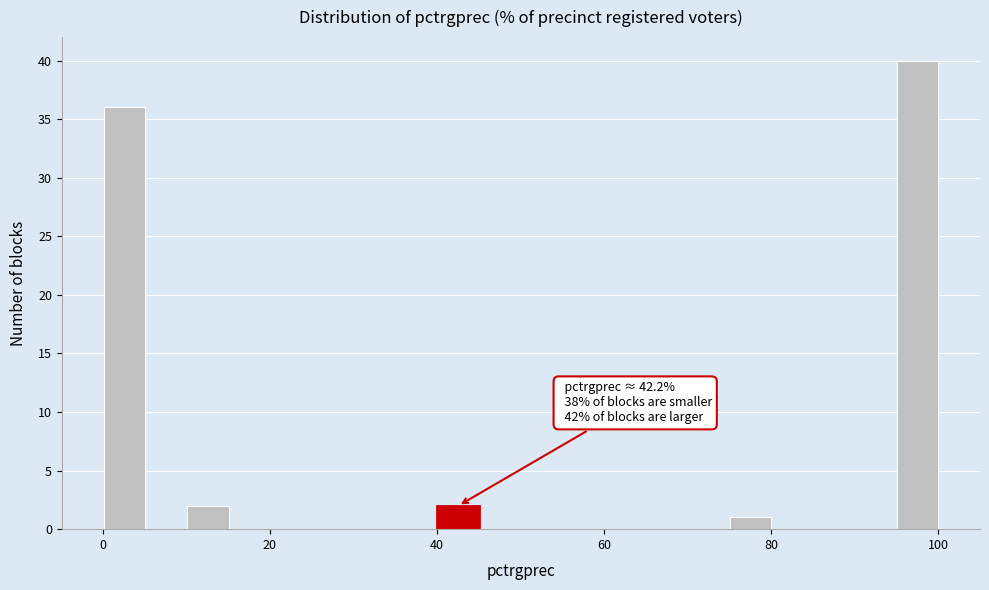

Around what value on the x-axis is the tallest bar? Give the approximate position of its centre, as read against the axis.

98